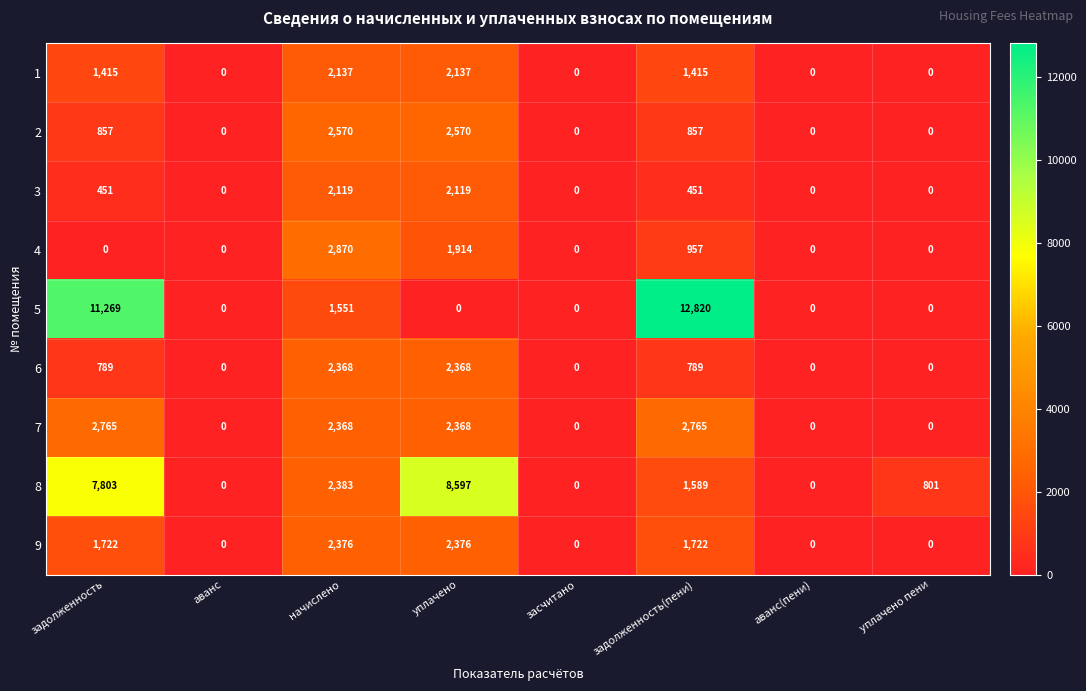

Count the number of categories in the chart.

8